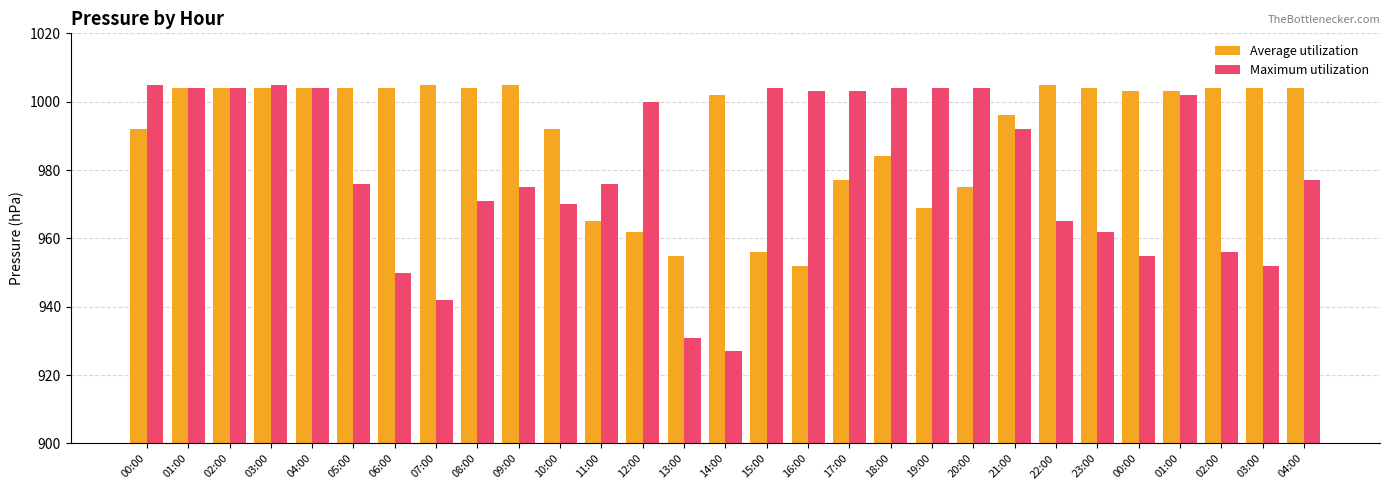

How many bars are there in total?

58